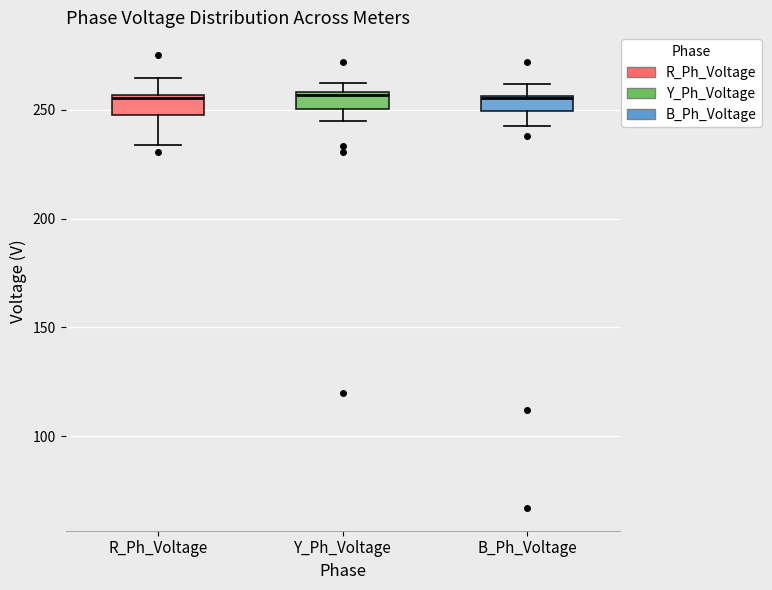

Where does the lower whisker of the box for B_Ph_Voltage end on the y-axis? The values are not printed on the chart, so give them approximately, as read against the axis.

245